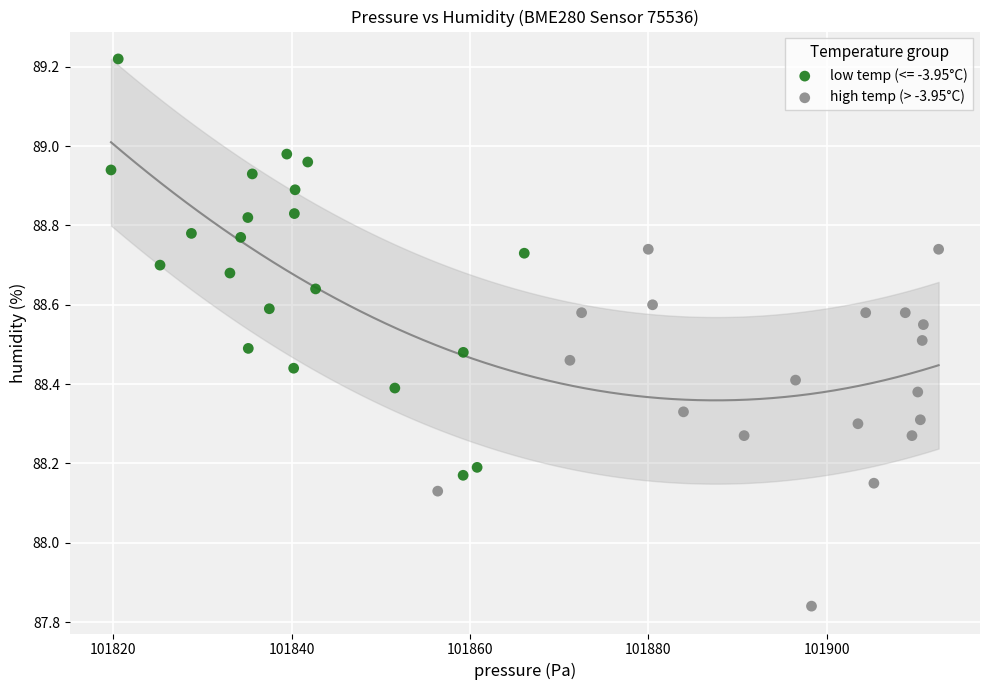

Which series contains the highest Y value?

low temp (<= -3.95°C)